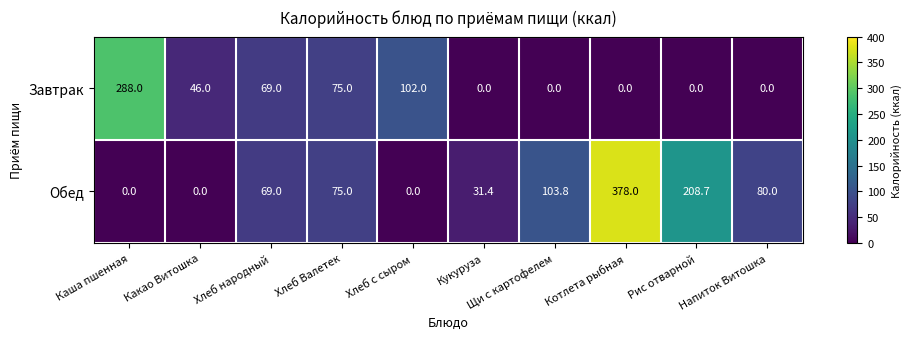

List the series in order of their overall mean, lowest first.

Завтрак, Обед